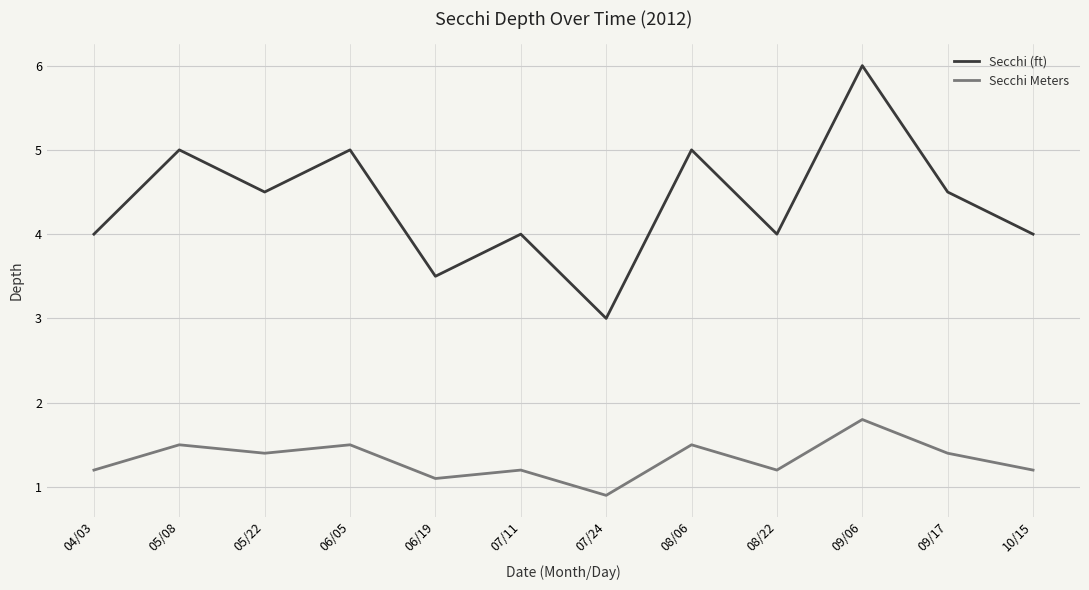

Which category has the lowest value in the Secchi (ft) series?

07/24